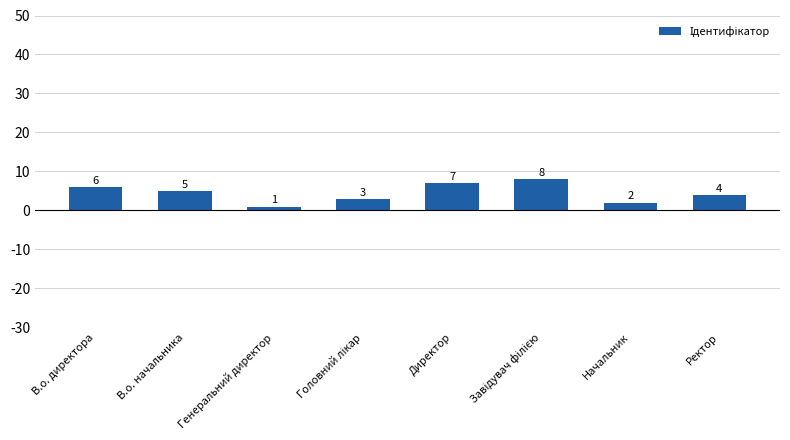

What is the greatest value displayed?

8